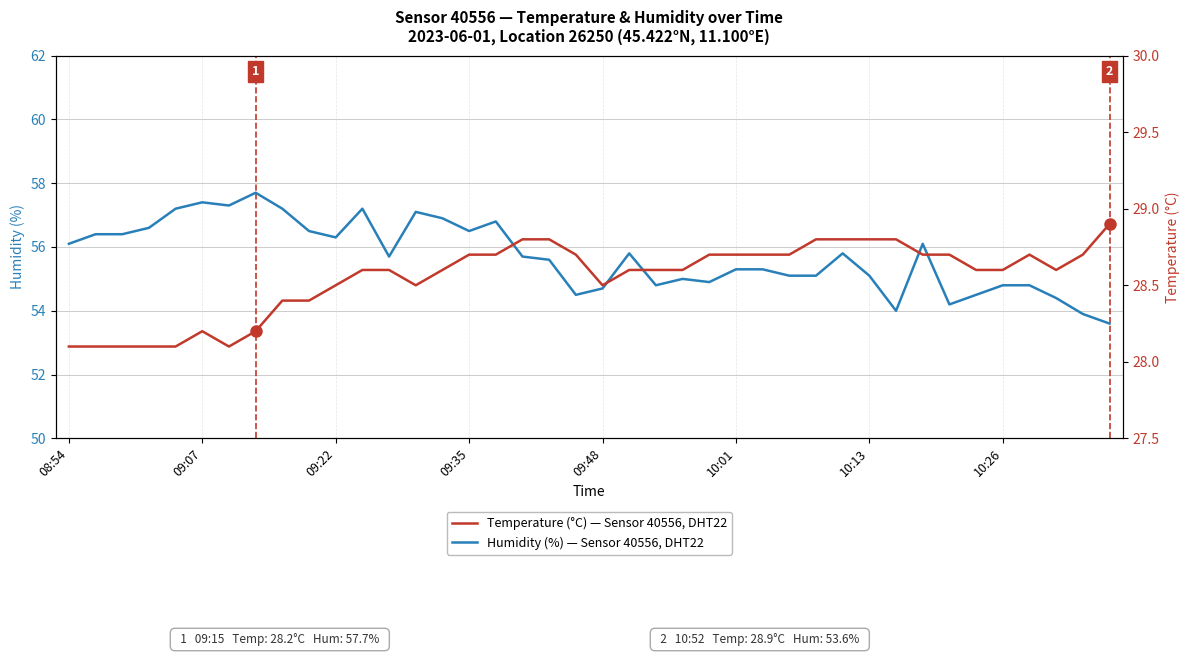

Is the value of Temperature (°C) at 28 greater than the value of Humidity (%) at 17?

No